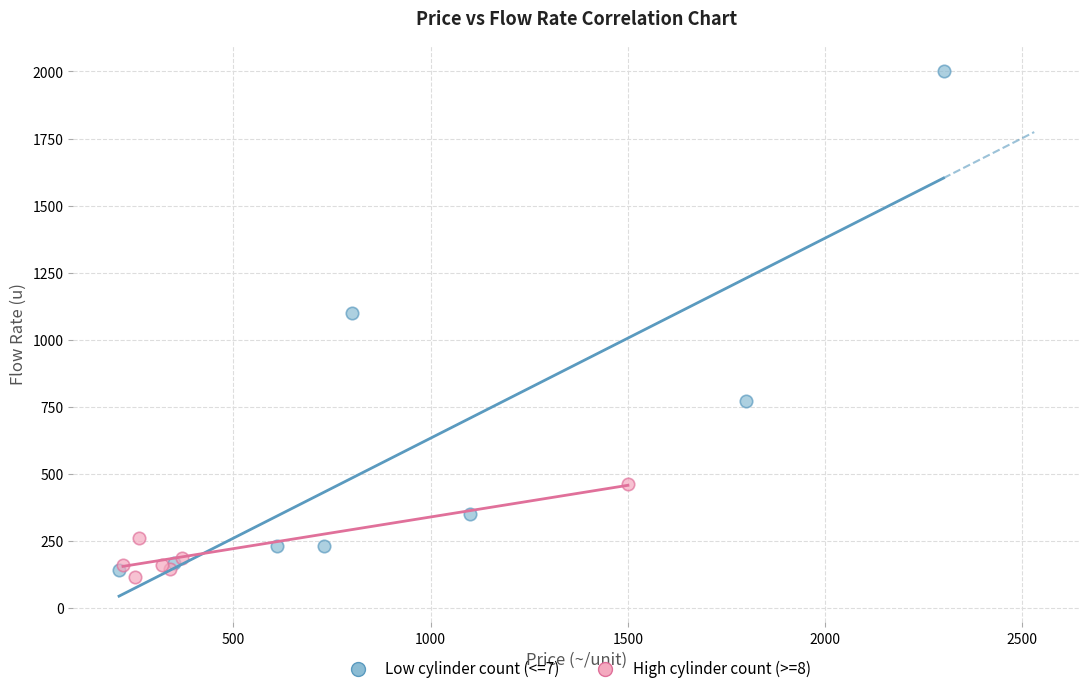

Which series has the largest Y range (max minus min)?

Low cylinder count (<=7)